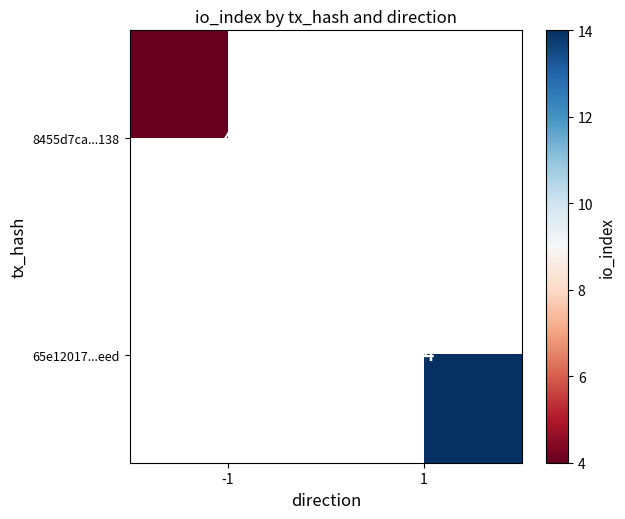

At which category does the chart reach its peak across all series?

1